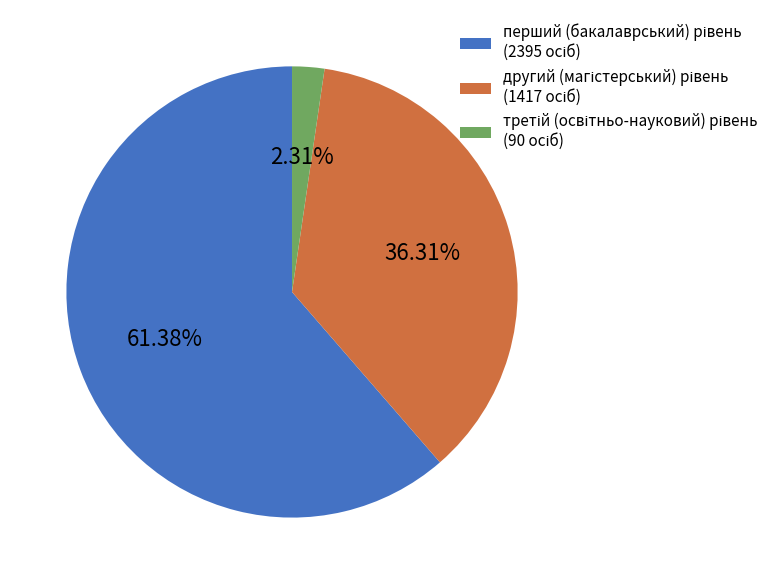

Is there any slice that represents more than half of the pie?

Yes